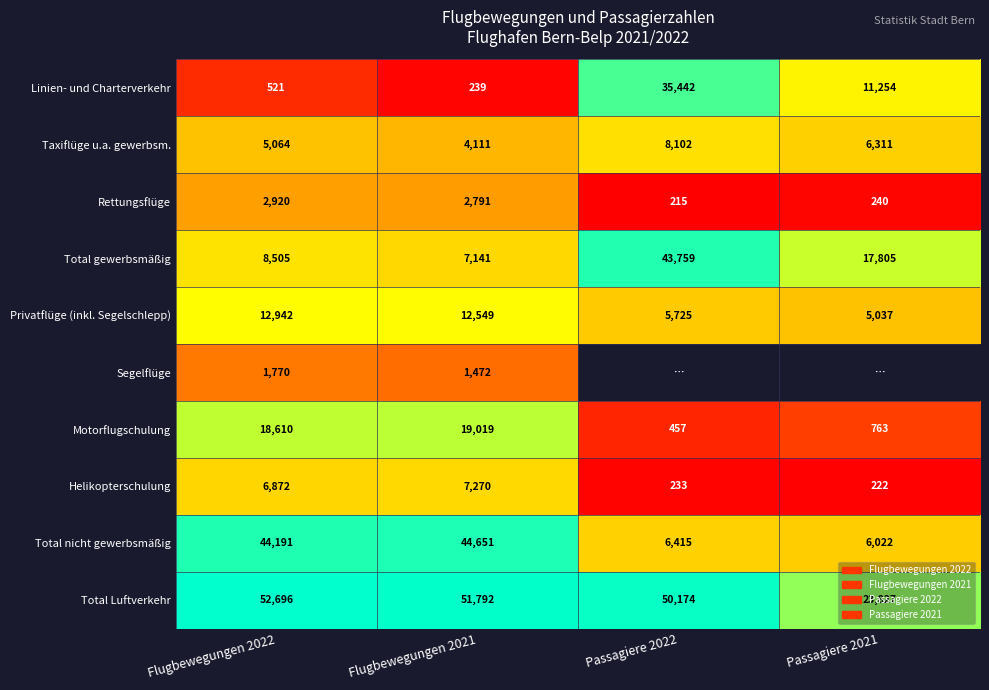

Rank the series at Flugbewegungen 2022 from lowest to highest value.

Linien- und Charterverkehr, Segelflüge, Rettungsflüge, Taxiflüge u.a. gewerbsm., Helikopterschulung, Total gewerbsmäßig, Privatflüge (inkl. Segelschlepp), Motorflugschulung, Total nicht gewerbsmäßig, Total Luftverkehr